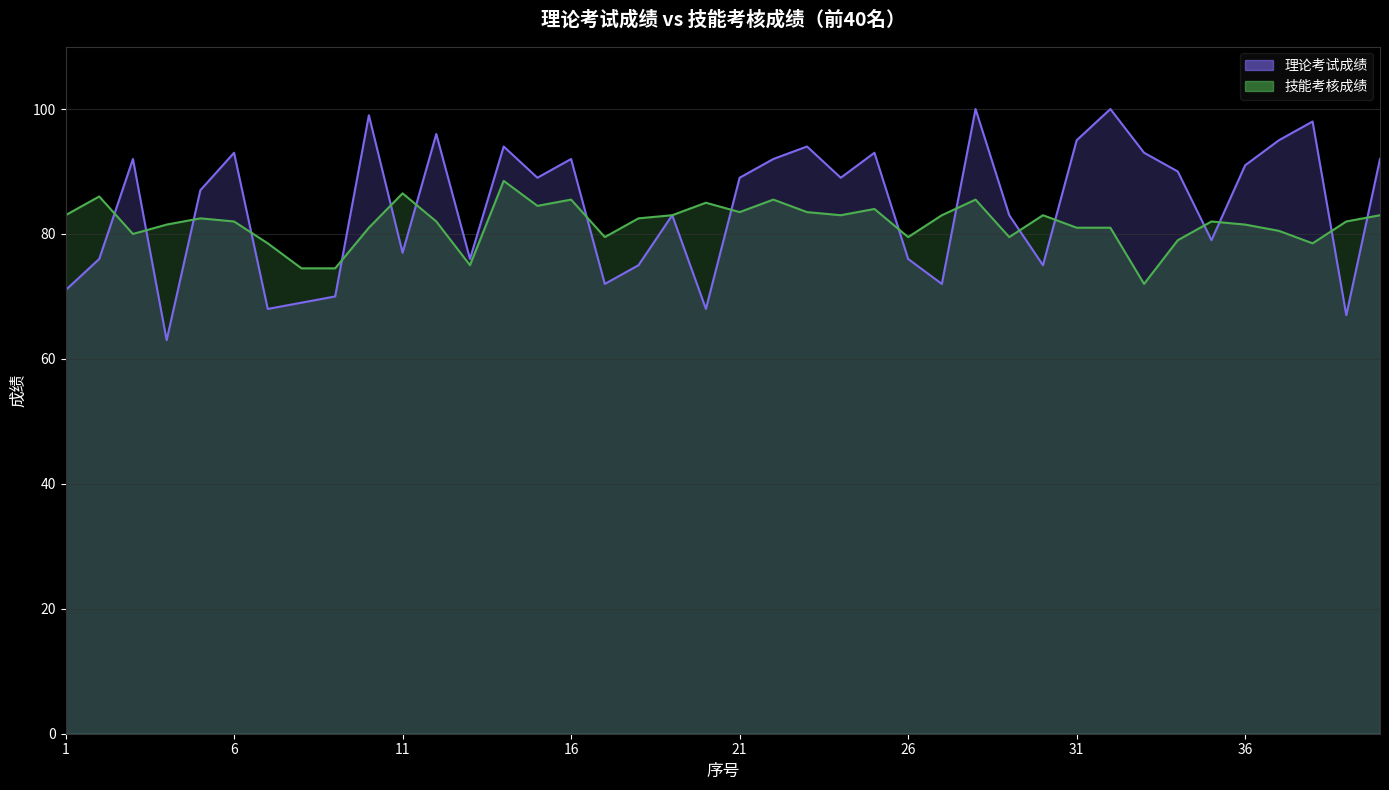

True or false: 技能考核成绩 has more than 1 points higher than both neighbors.

True